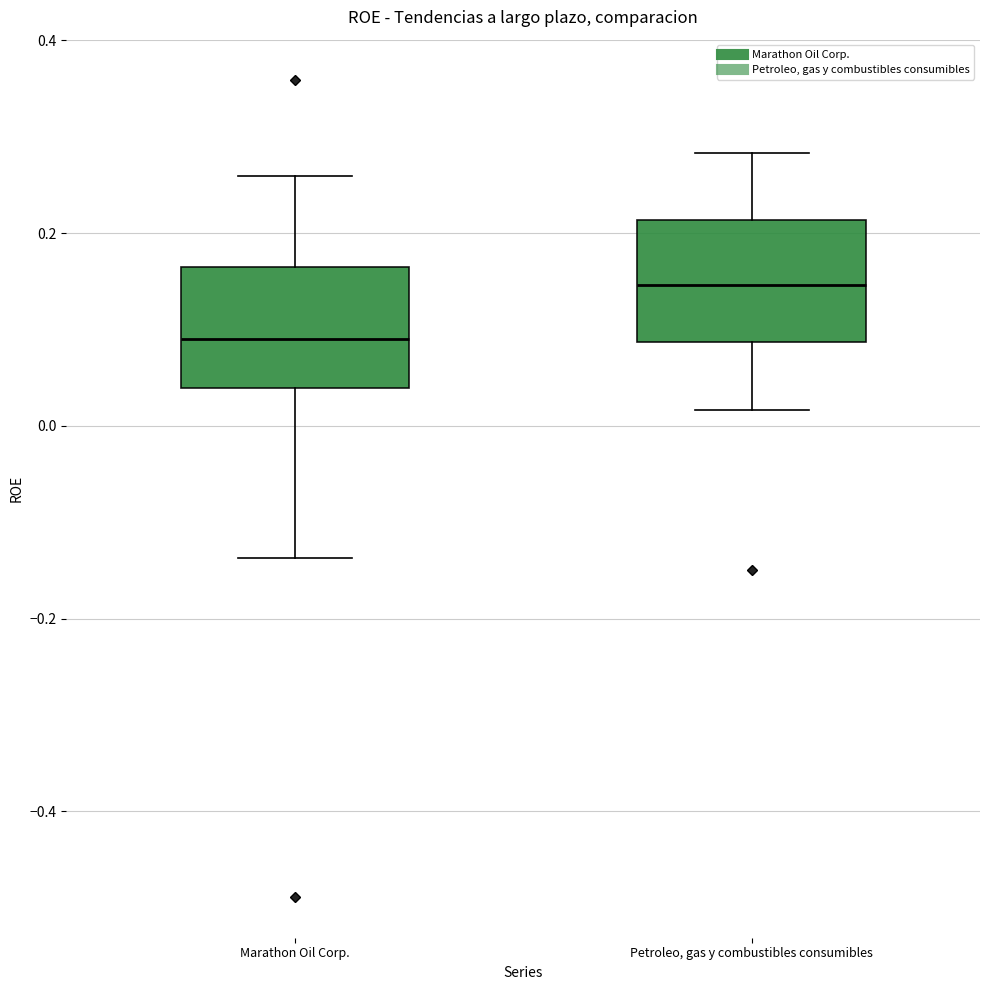

Where is the lower edge of the box for Marathon Oil Corp. on the y-axis? The values are not printed on the chart, so give them approximately, as read against the axis.

0.04